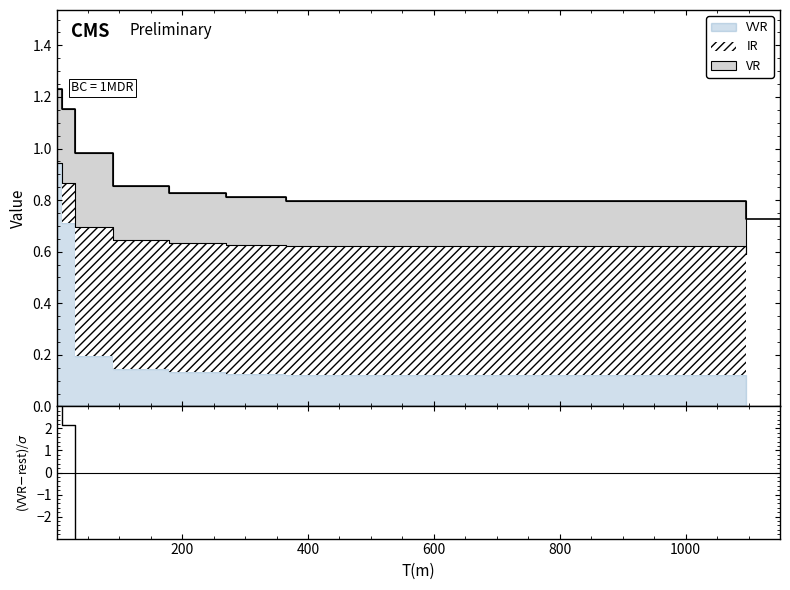

Does the chart have visible grid lines?

No